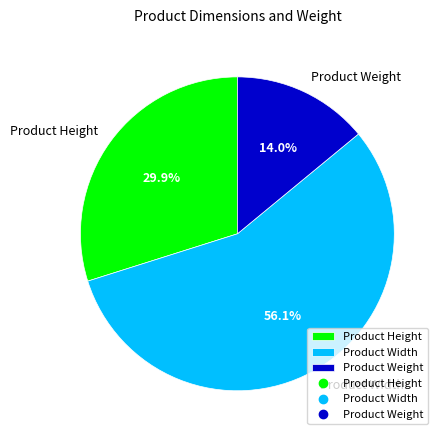

To the nearest percent, what percentage of the pie is Product Weight?

14%